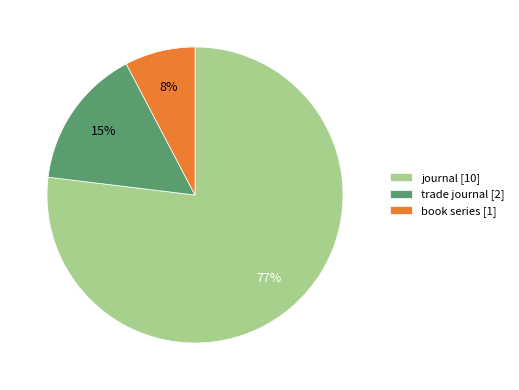

What is the majority slice?

journal